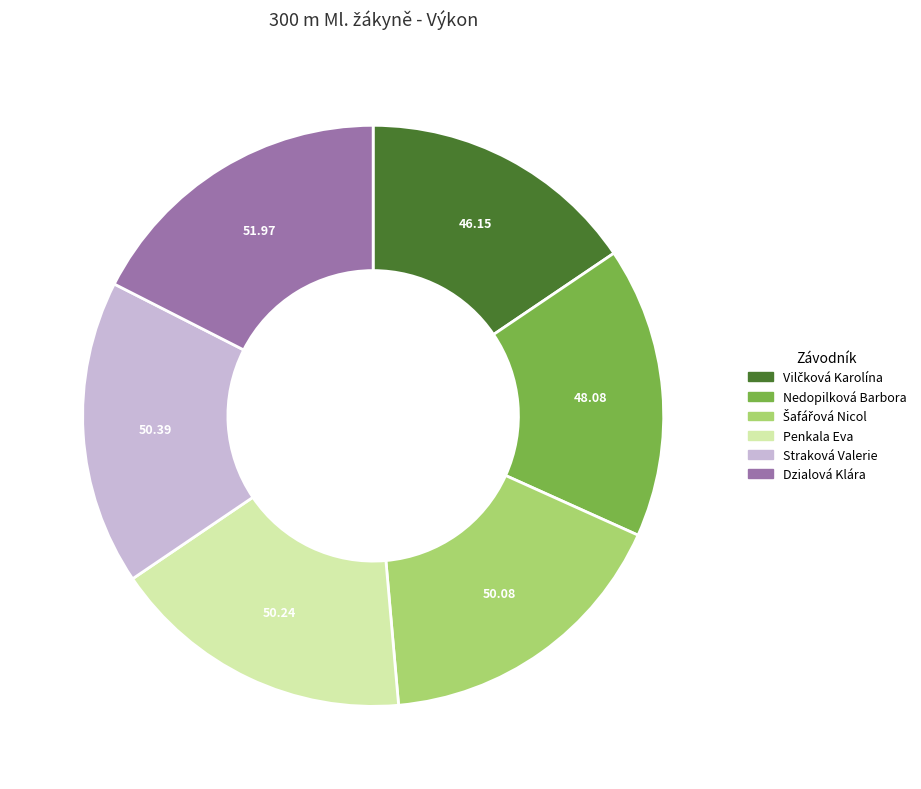

How many slices are in this pie chart?

6